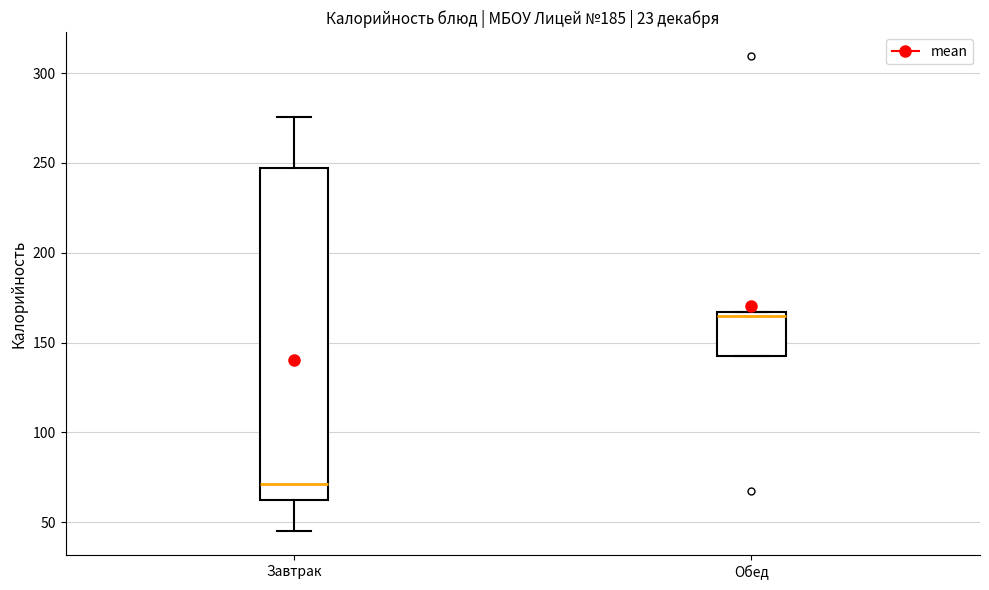

Which box has the highest median line?

Обед